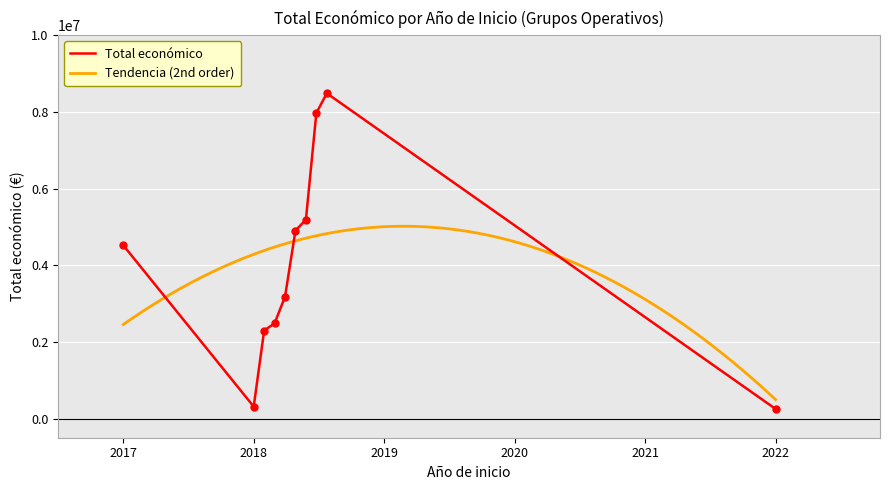

What is the difference between the maximum and minimum values?

8235089